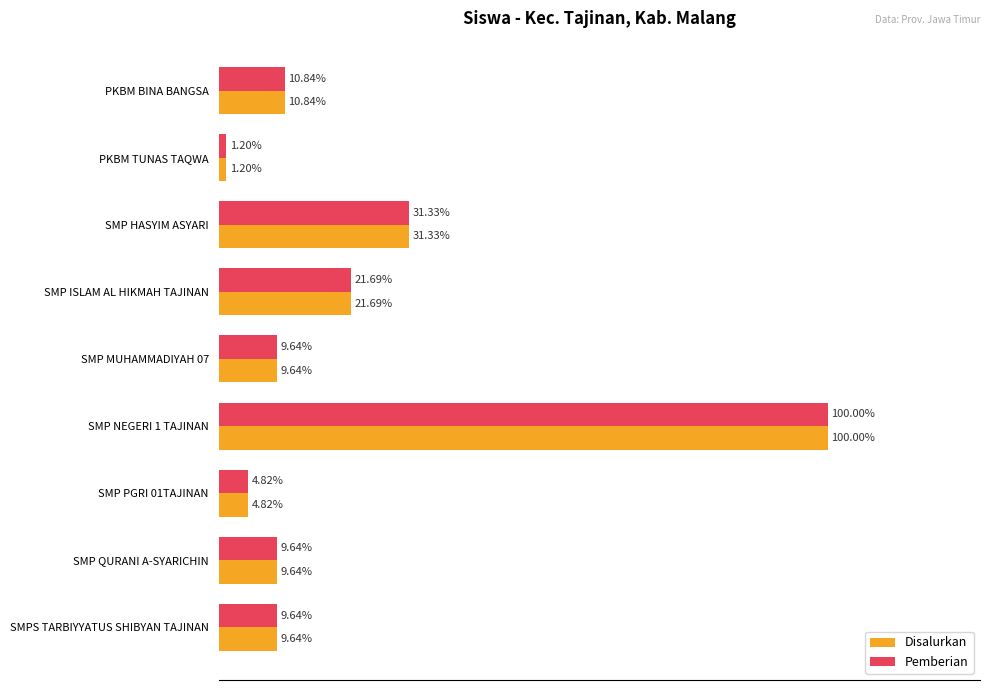

Which series has the widest spread of values?

Disalurkan